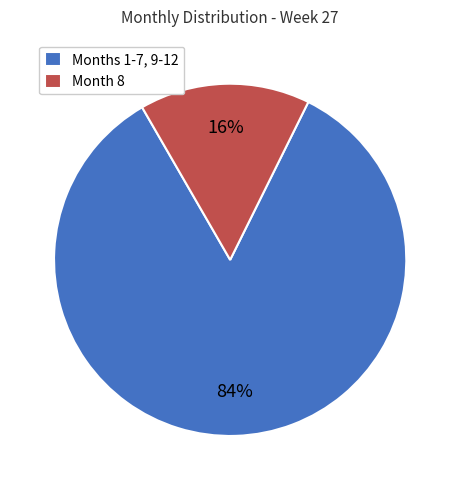

To the nearest percent, what is the average slice percentage?

50%